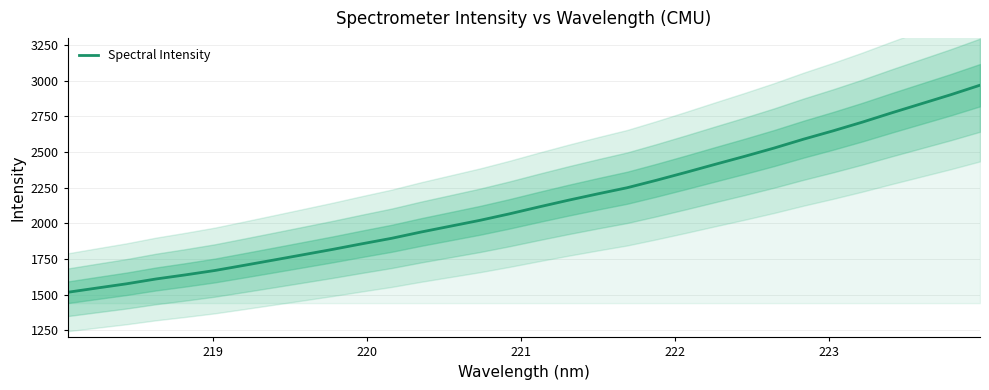

What is the maximum value for Spectral Intensity?

2968.3